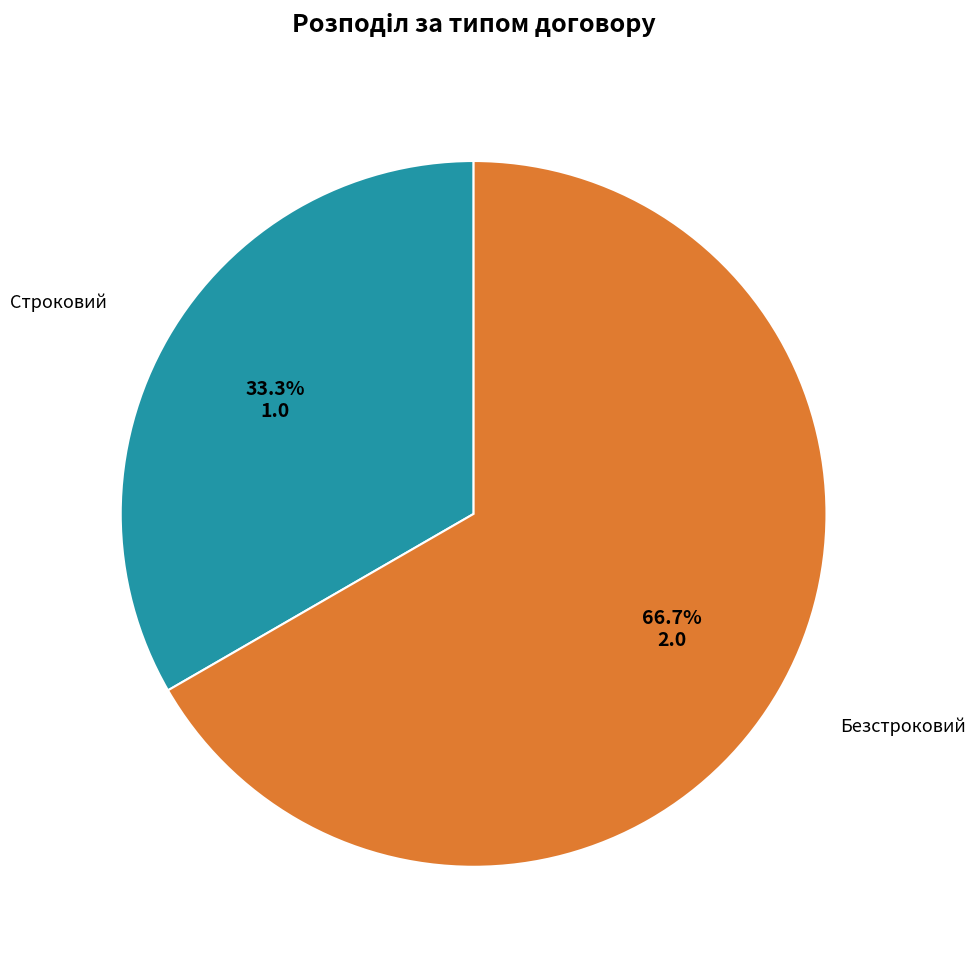

How many segments does this pie chart have?

2